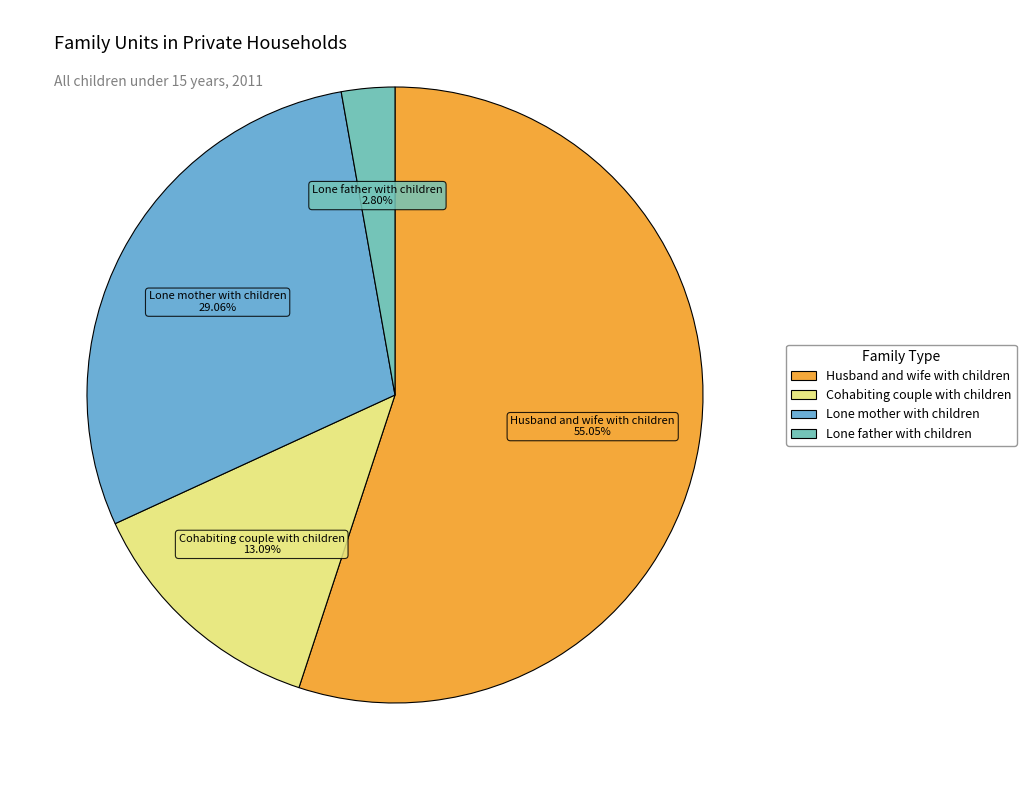

What is the ratio of the value at Lone mother with children to the value at Lone father with children?

10.4